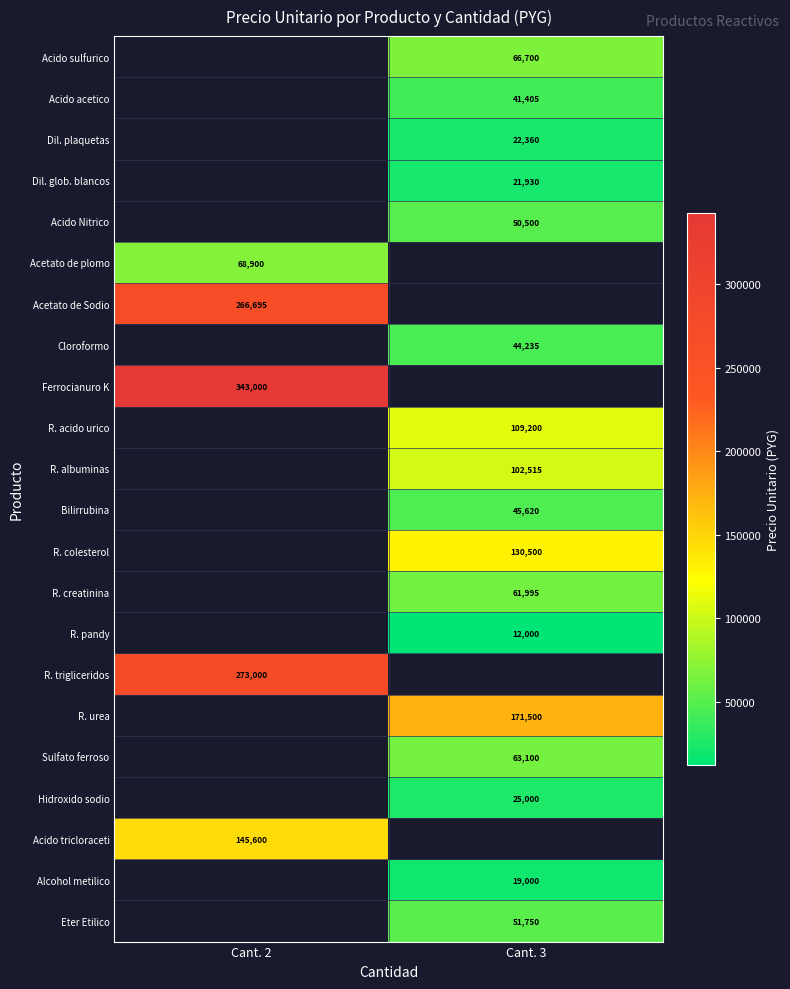

The Acido Nitrico series shows 50500 at Cant. 3. True or false?

True